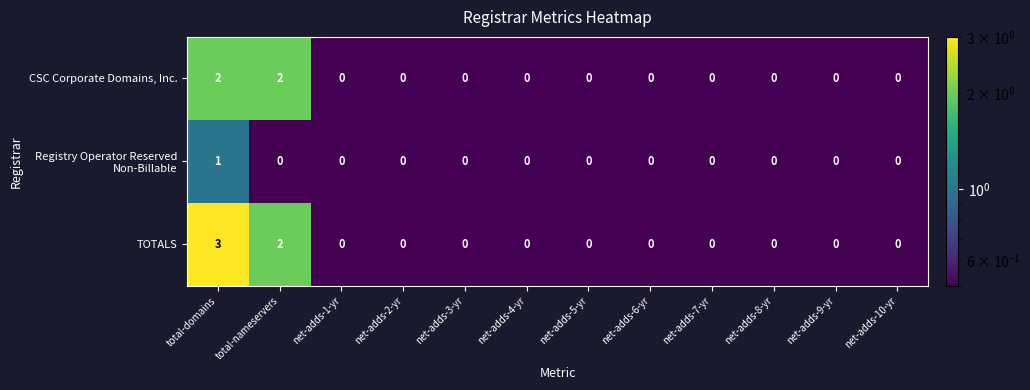

The CSC Corporate Domains, Inc. series shows -1 at net-adds-4-yr. True or false?

False